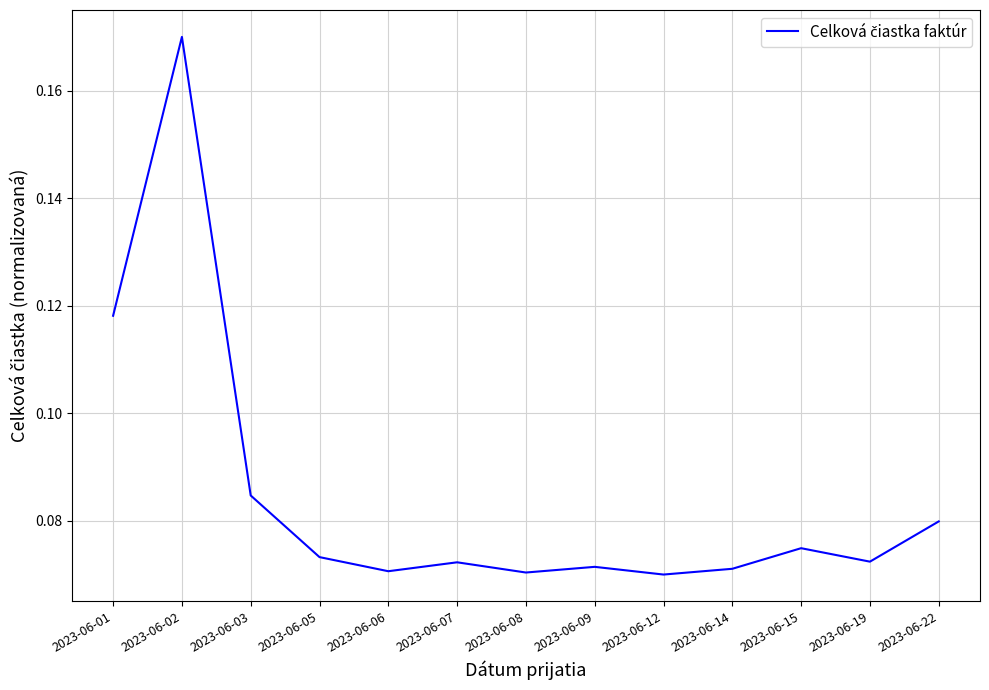

At which category does the chart reach its peak across all series?

2023-06-02